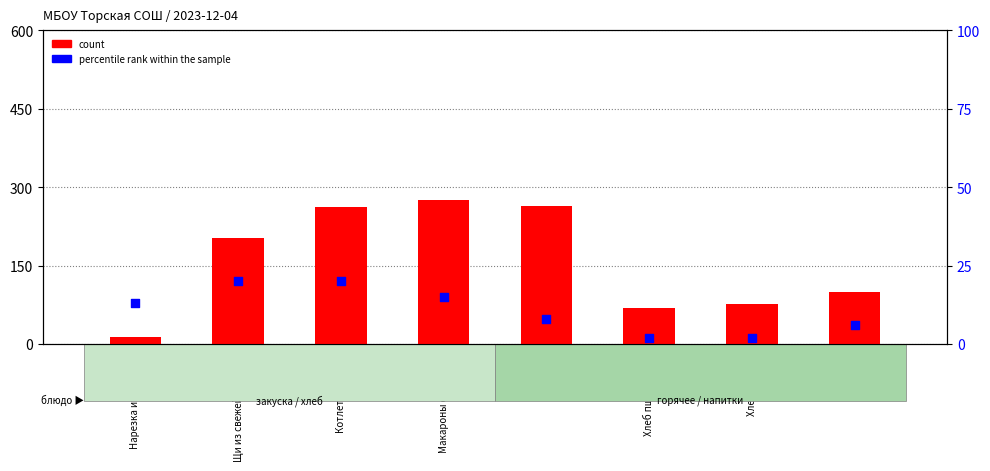

Is the value of count at Хлеб ржаной greater than the value of percentile rank within the sample at Нарезка из огурцов?

Yes